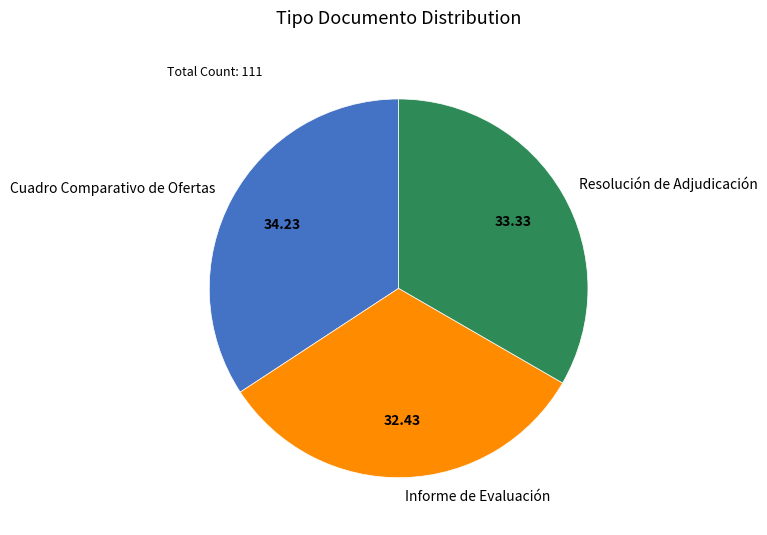

Do Resolución de Adjudicación and Informe de Evaluación together represent more than half of the pie?

Yes